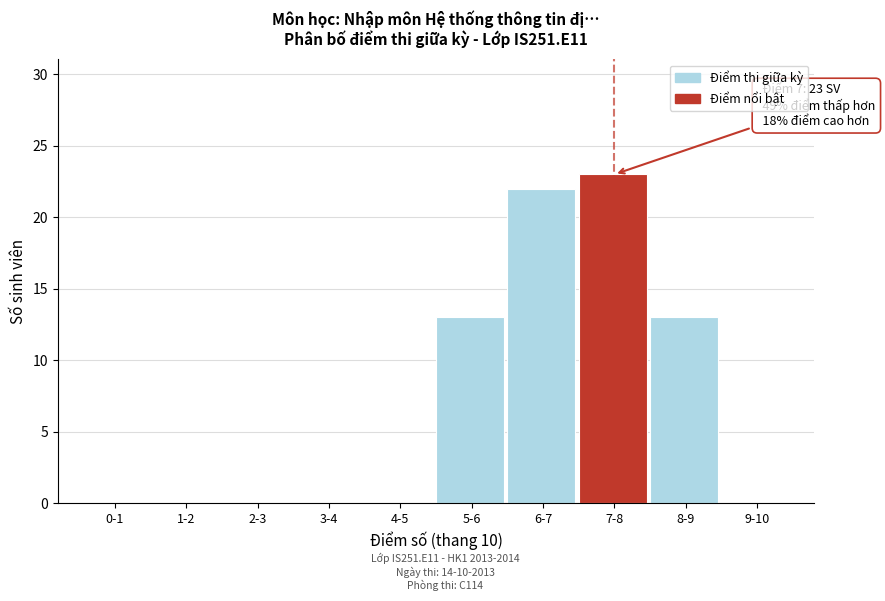

Reading right to left, what are all the values shown in this chart?

9-10=0	8-9=13	7-8=23	6-7=22	5-6=13	4-5=0	3-4=0	2-3=0	1-2=0	0-1=0